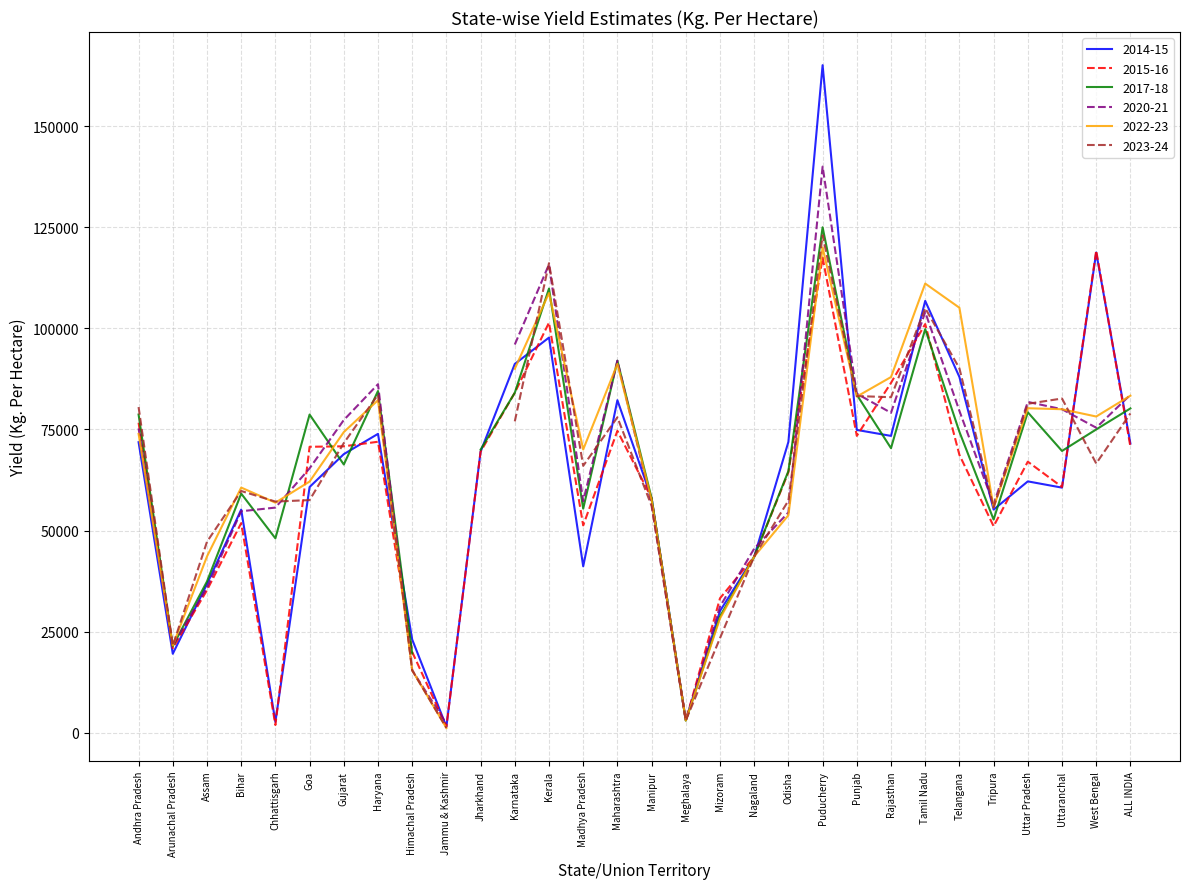

At how many categories does at least one series exceed 116918?

2